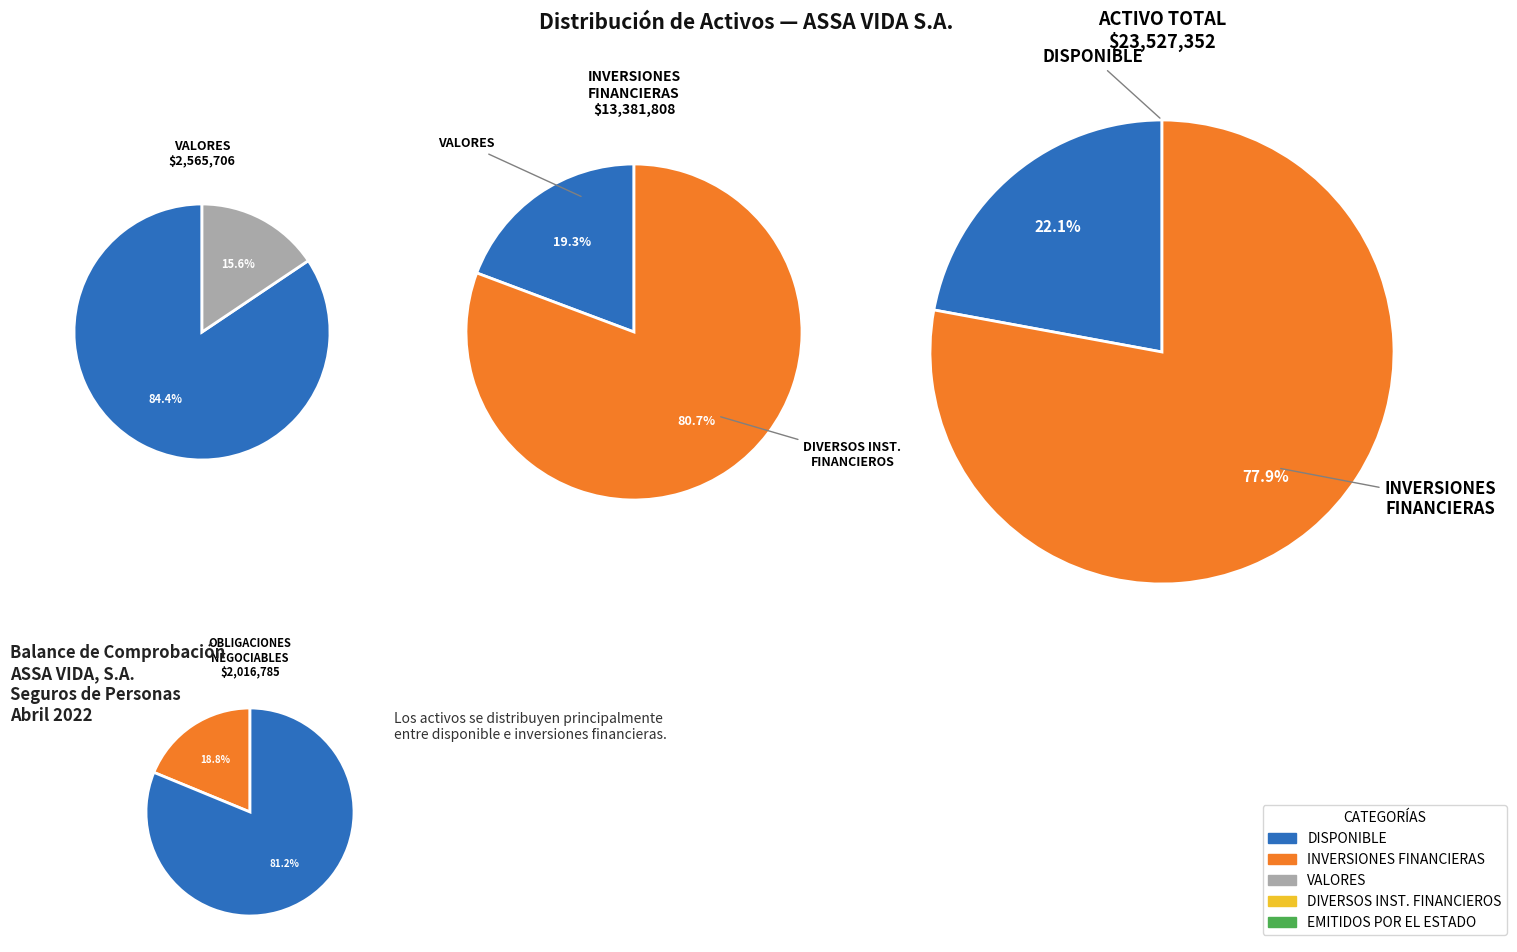

Which has a higher value, INVERSIONES FINANCIERAS or VALORES?

INVERSIONES FINANCIERAS